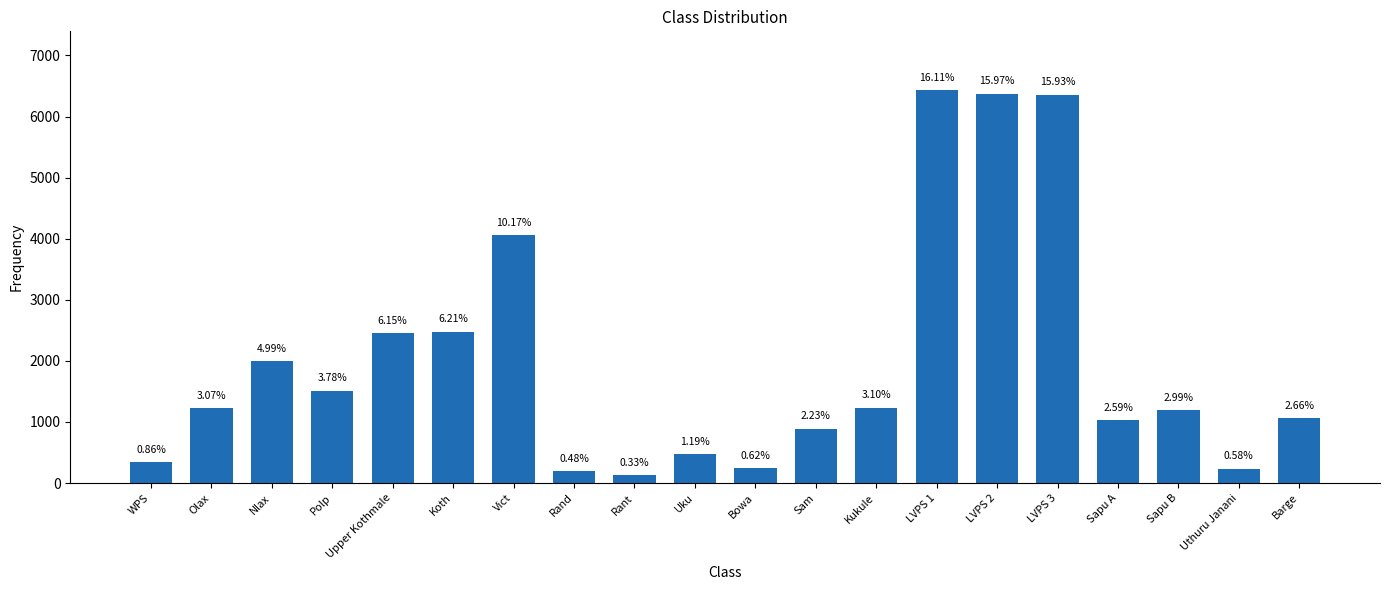

How many bars are there in total?

20